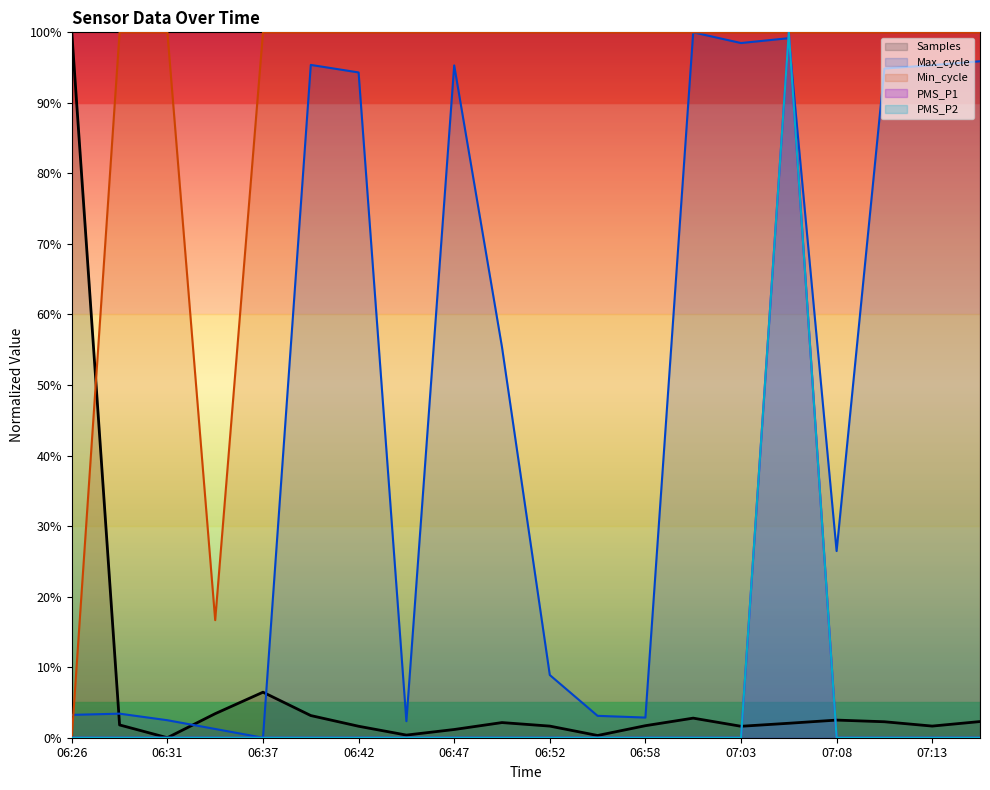

True or false: PMS_P2 and Min_cycle cross at least once.

False